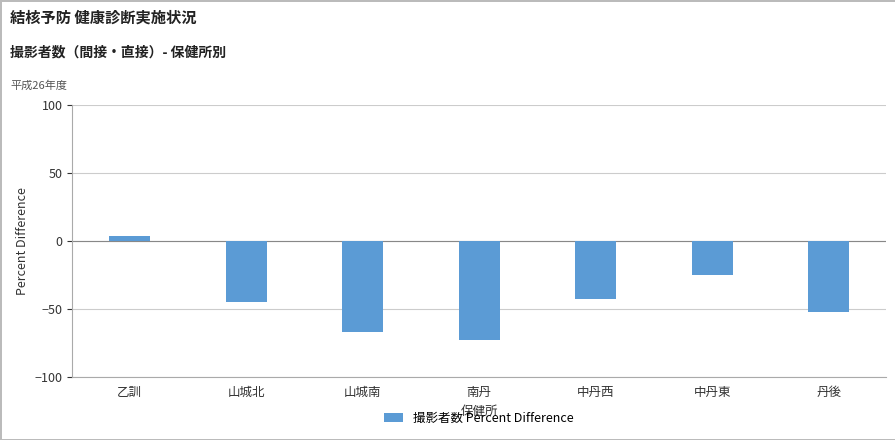

What is the label of the 5th bar from the left?

中丹西